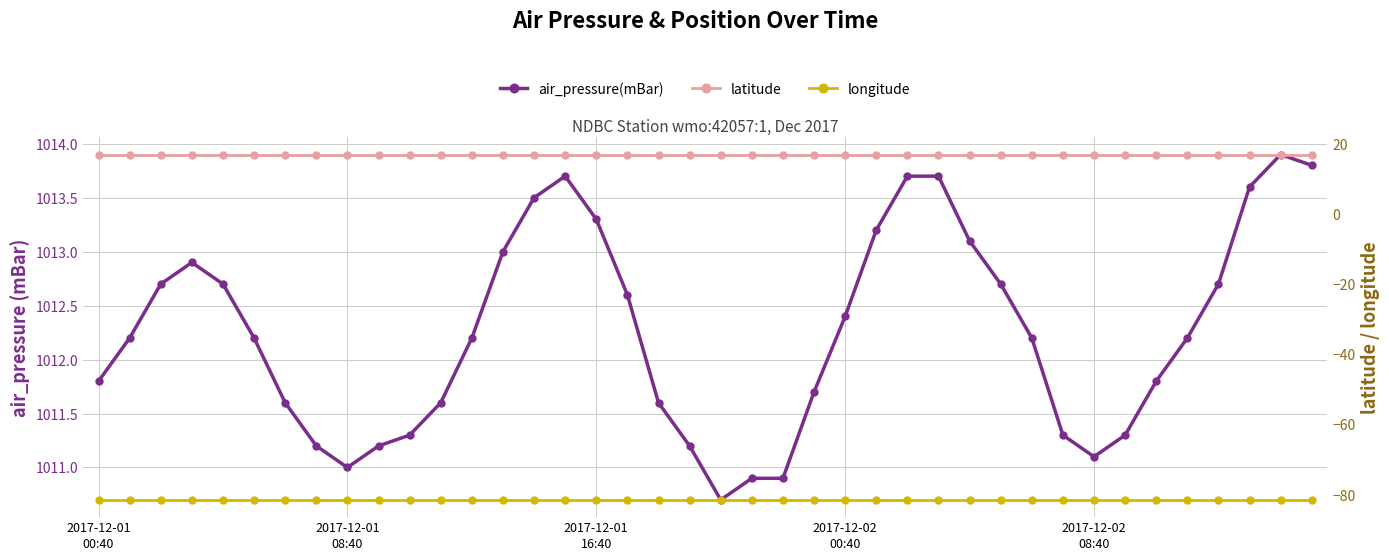

Which series has the largest total across all categories?

air_pressure(mBar)